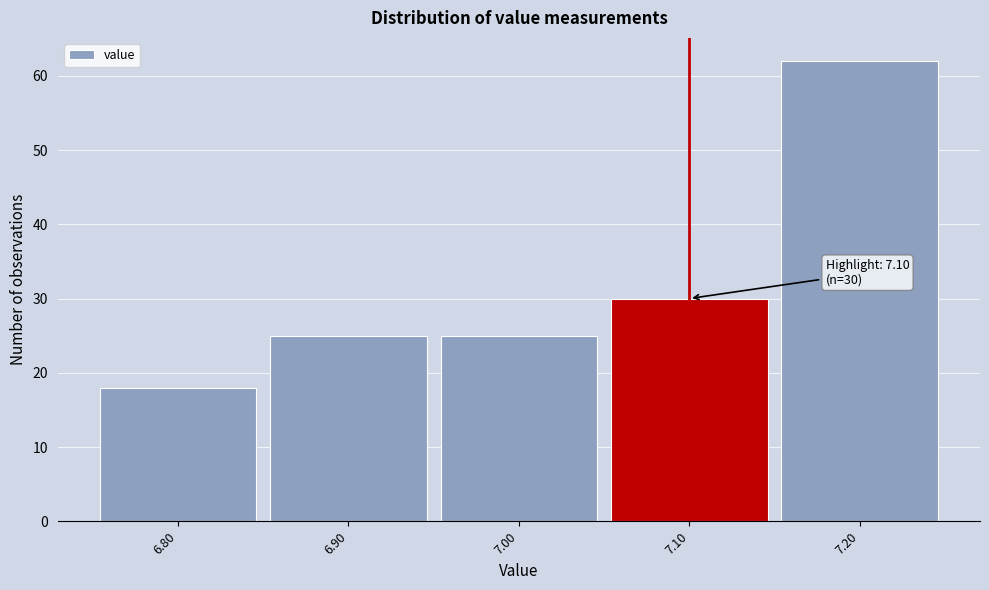

Which range on the x-axis has the tallest bar?

7.15 to 7.25